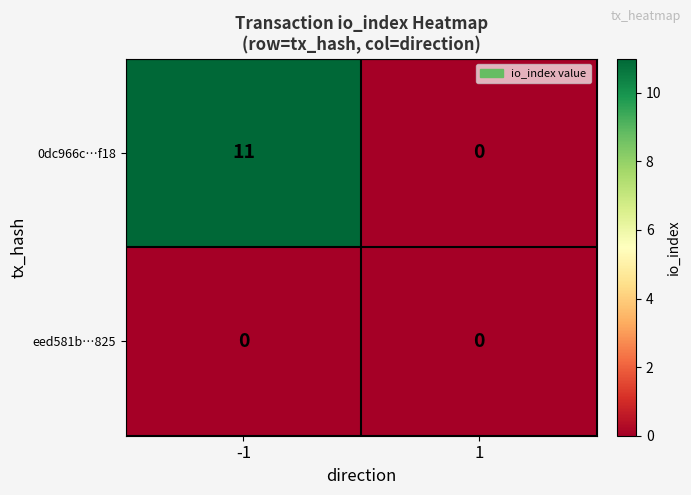

What is the highest value of the 0dc966c…f18 series?

11